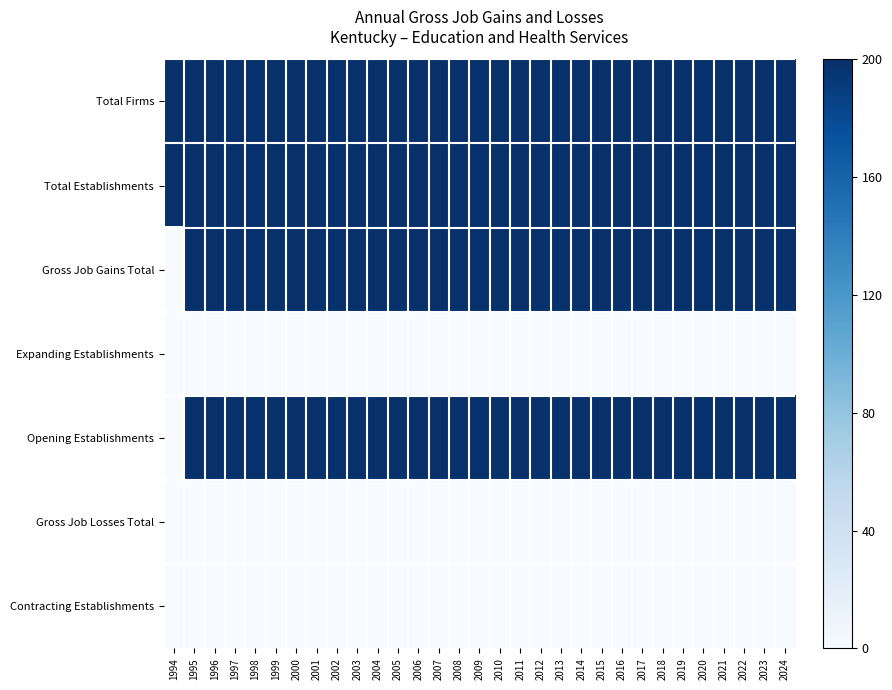

How many categories are shown in the chart?

31